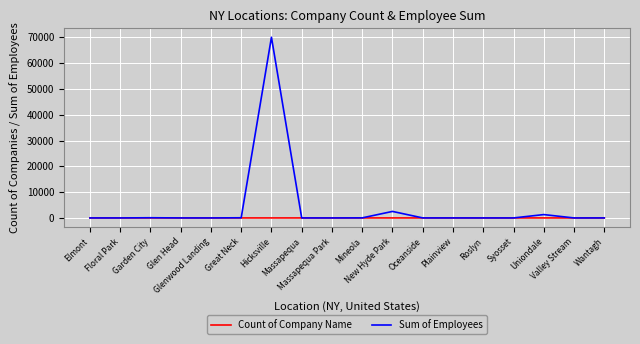

How many Count of Company Name values are between 1 and 2?

14